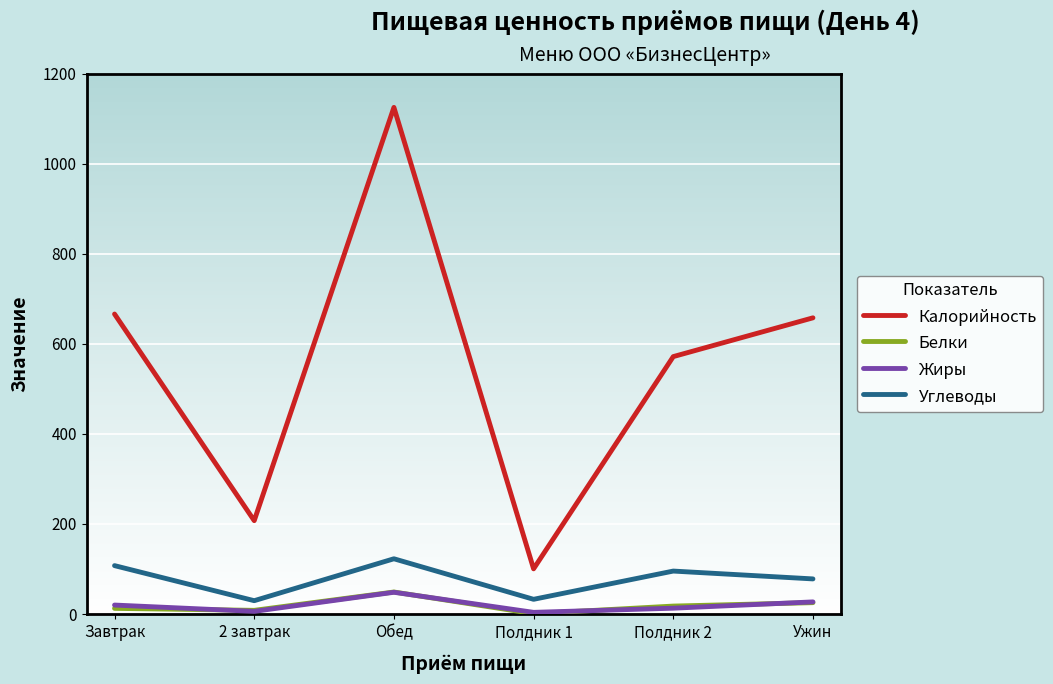

What is the highest value of the Жиры series?

48.4